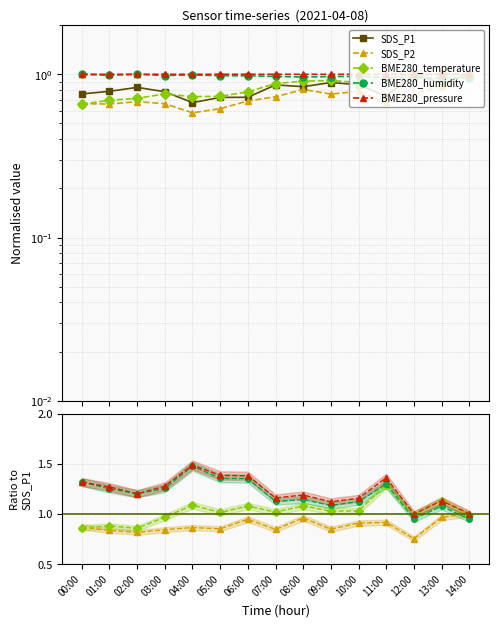

Which series changed the most between 06:00 and 08:00?

BME280_temperature